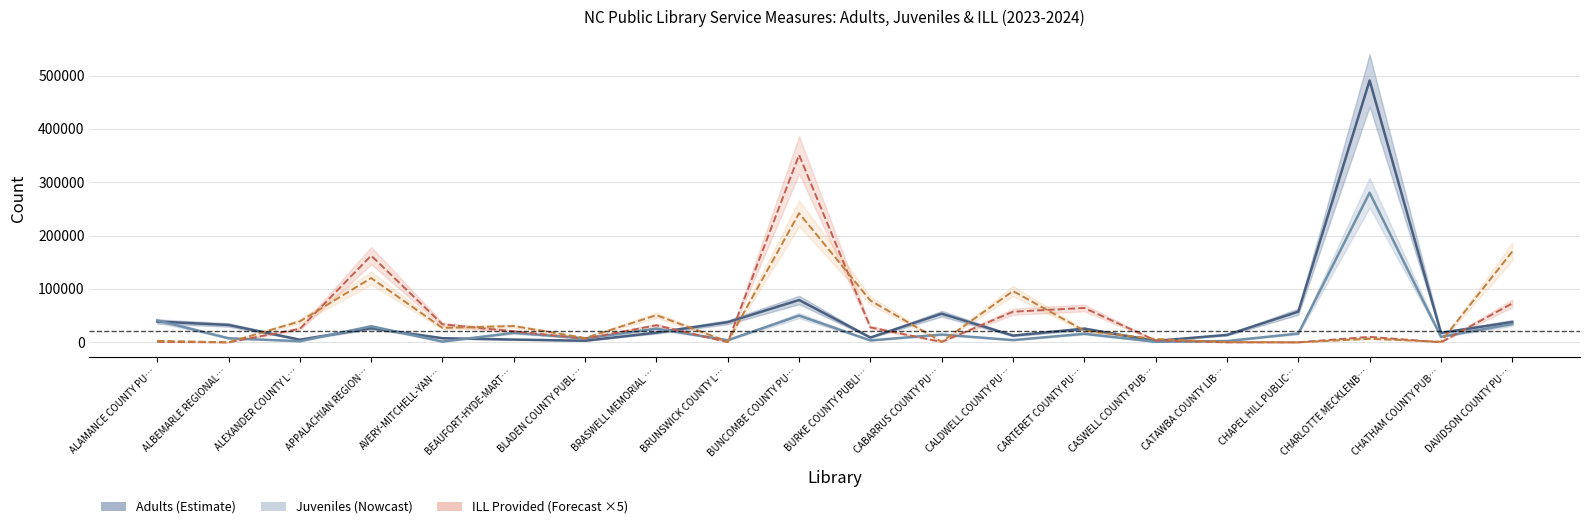

At which category is the sum across all series the highest?

CHARLOTTE MECKLENB…